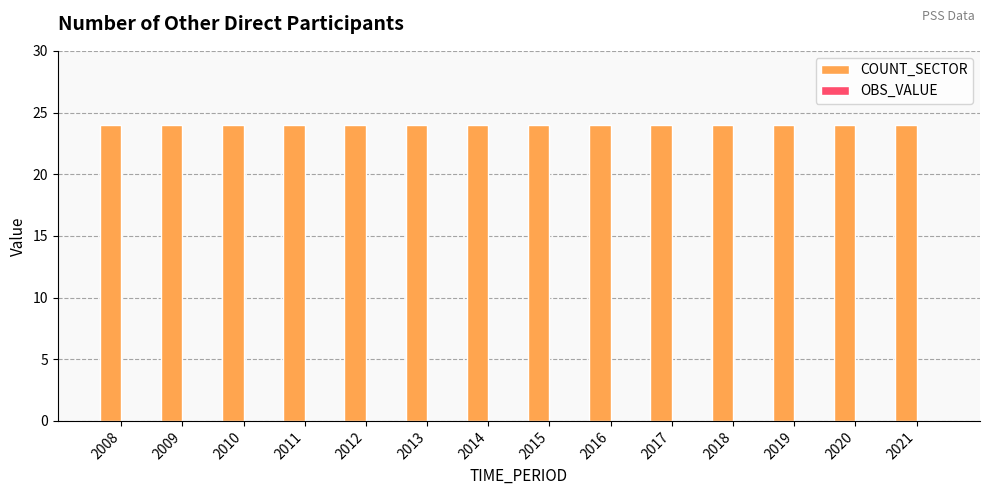

What is the lowest value of the COUNT_SECTOR series?

24